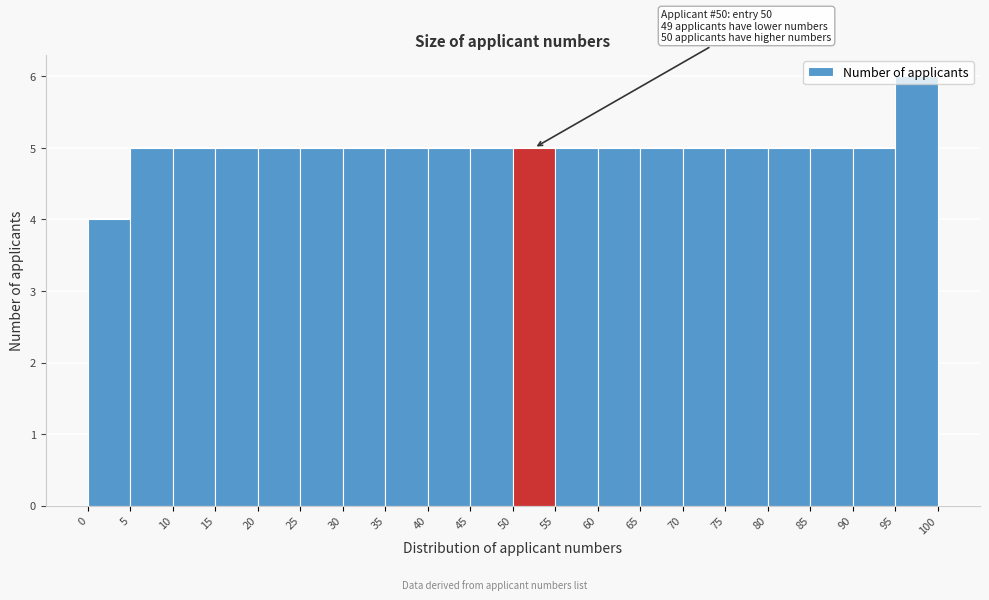

Which range on the x-axis has the tallest bar?

95 to 100